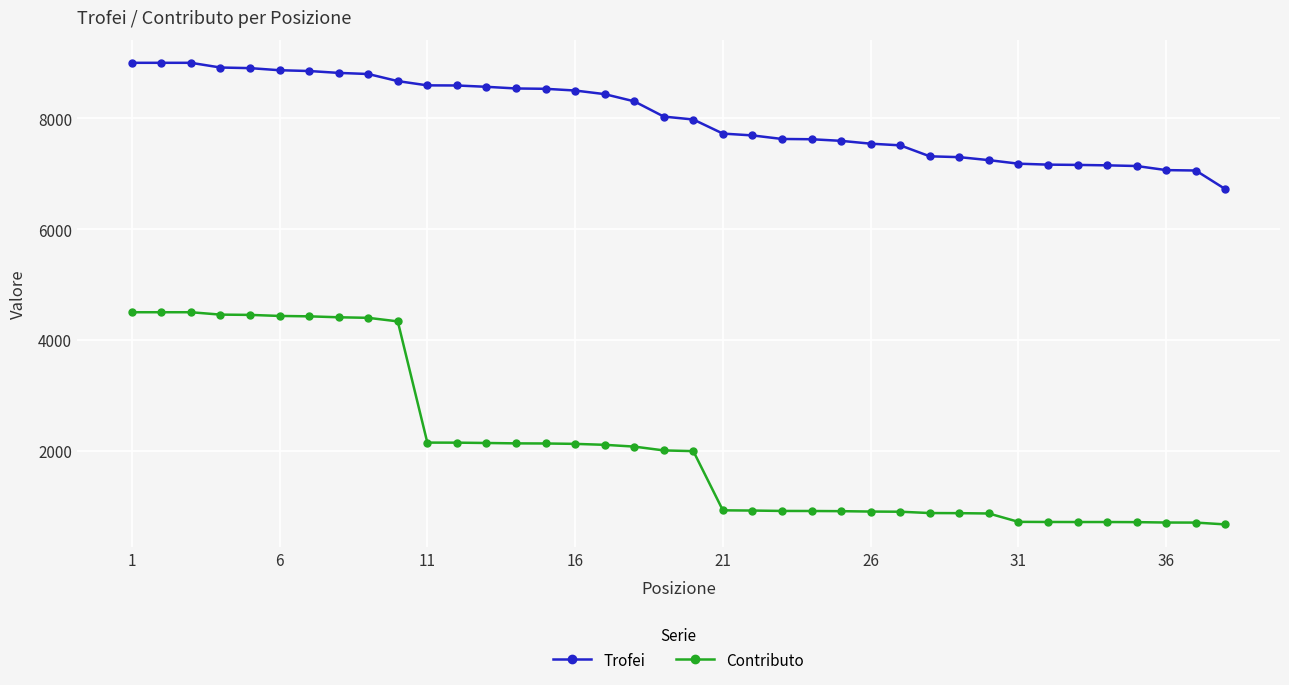

What is the value of the Contributo point at the 35th from the left?

713